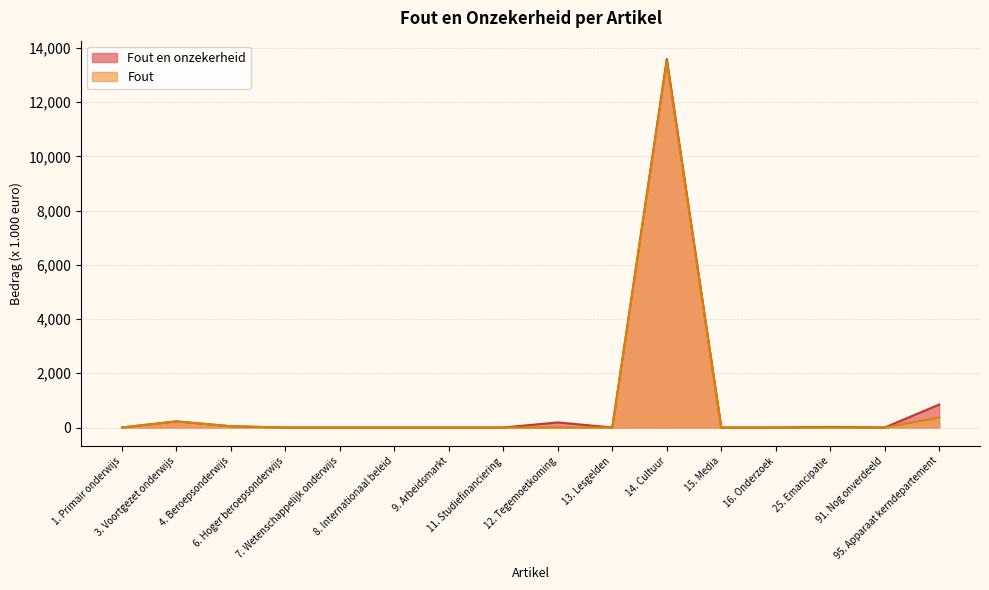

At which category does Fout en onzekerheid reach its first local valley?

13. Lesgelden